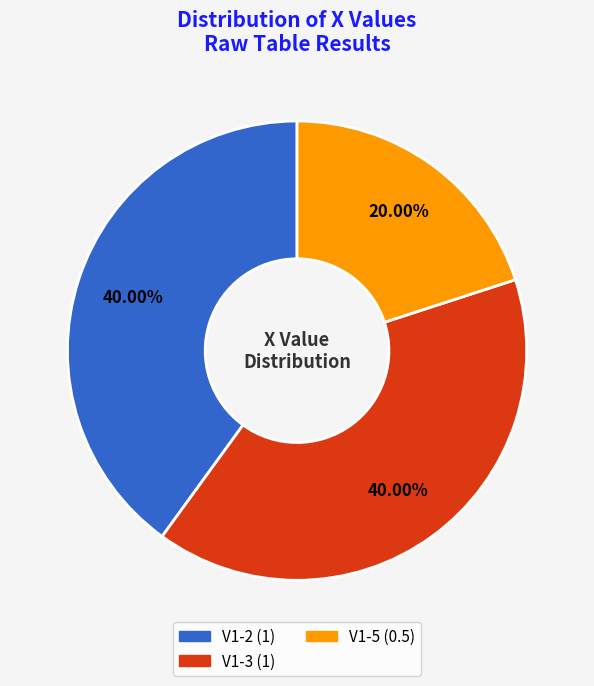

Is there any slice that represents more than half of the pie?

No